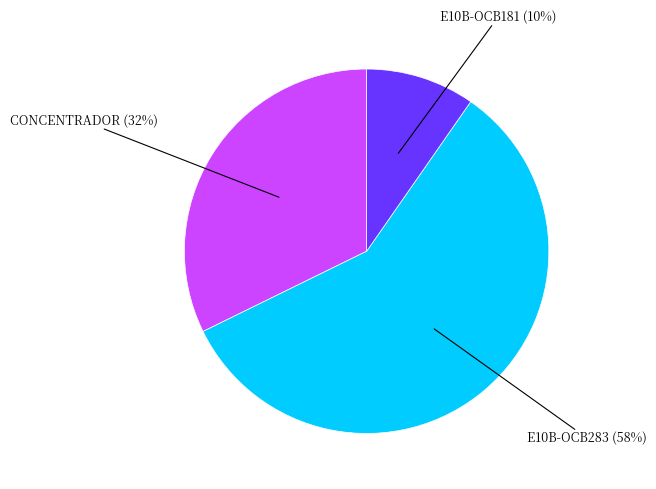

Does any single category account for the majority?

Yes